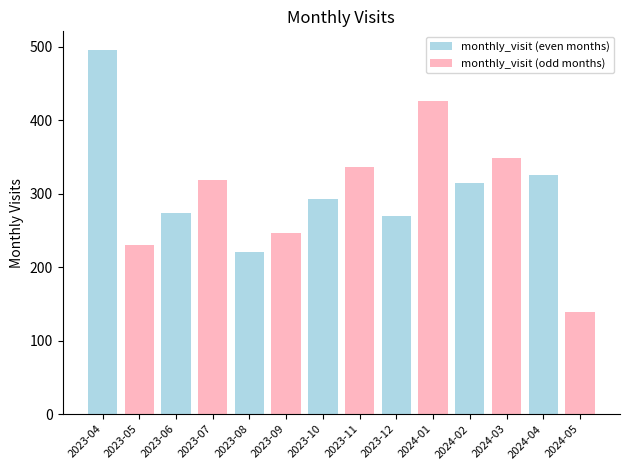

What is the sum of the values at 2023-09 and 2023-10?

539